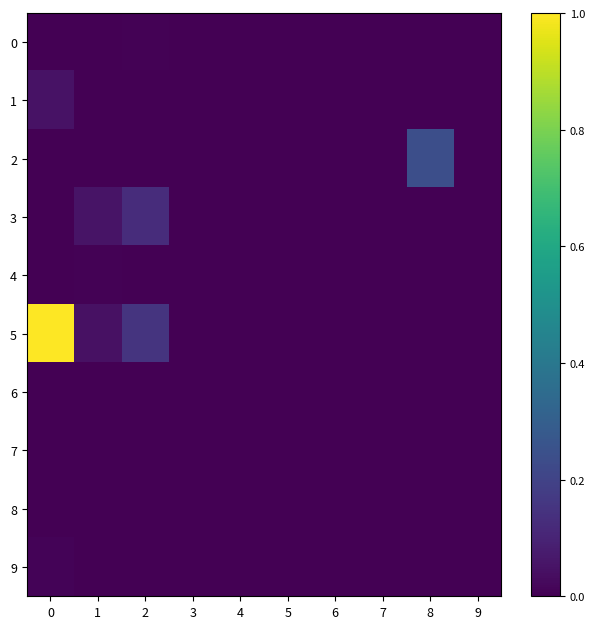

Which series changed the most between 0 and 4?

5